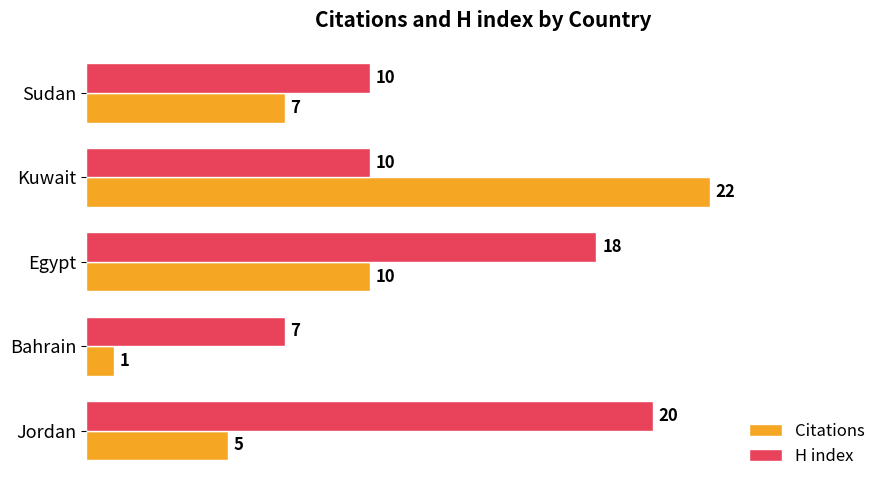

Which series has the largest range (max minus min)?

Citations